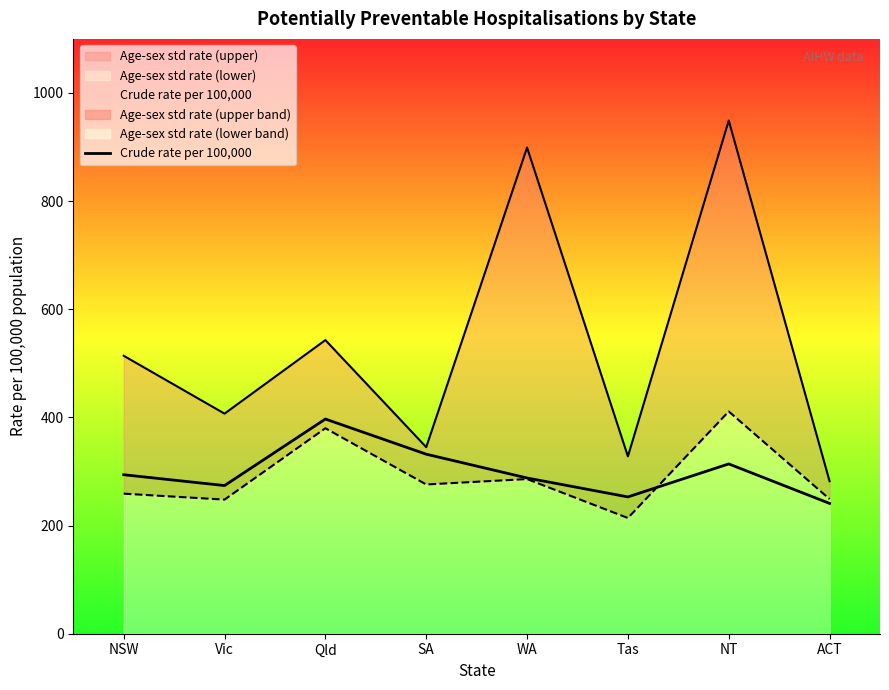

What is the sum of the Age-sex std rate (upper) values at NSW and ACT?

796